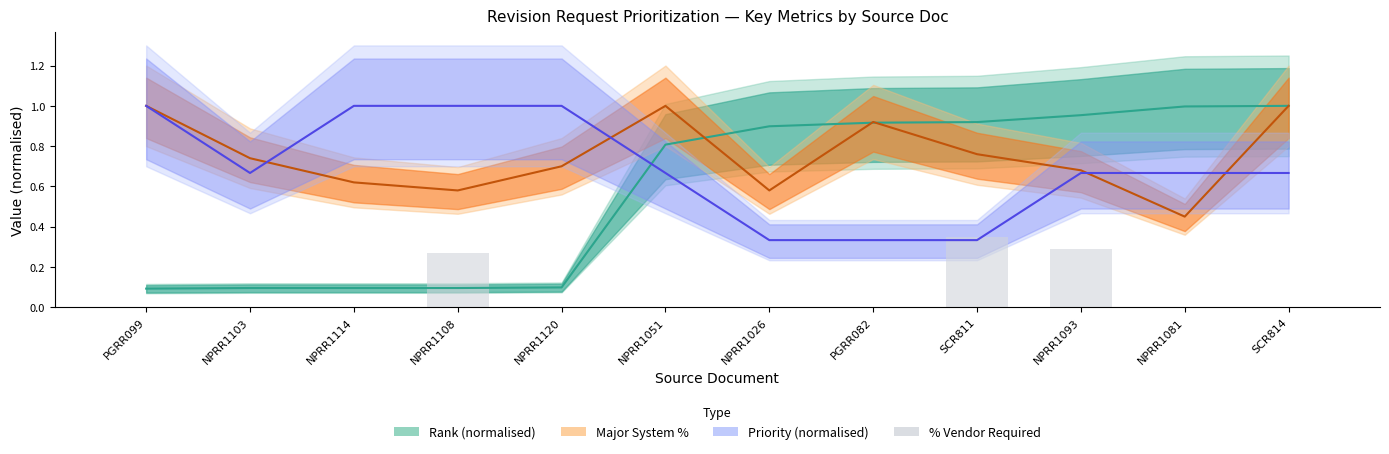

Which category has the lowest value across all series?

PGRR099